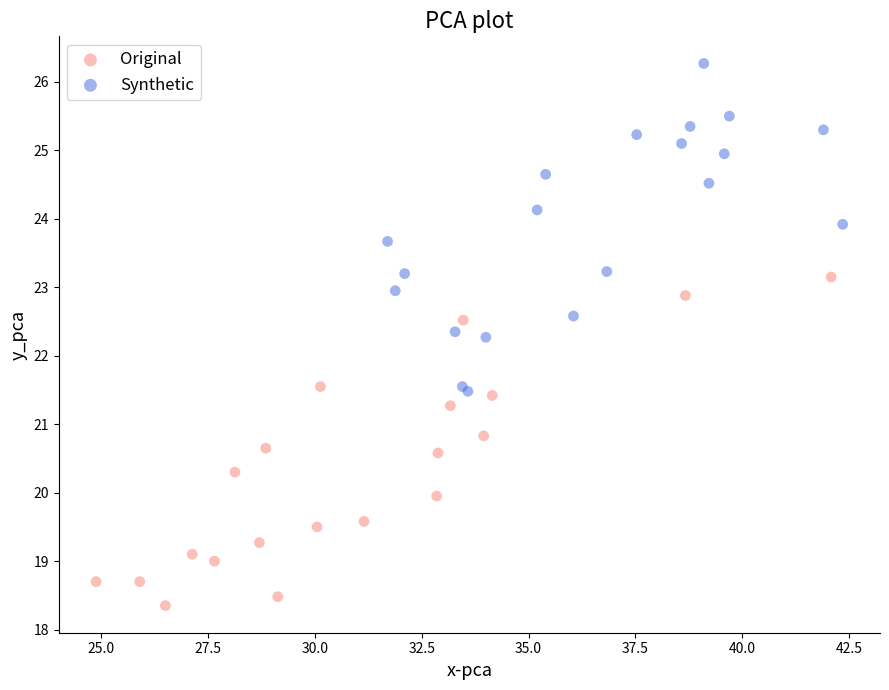

Which series contains the lowest Y value?

Original